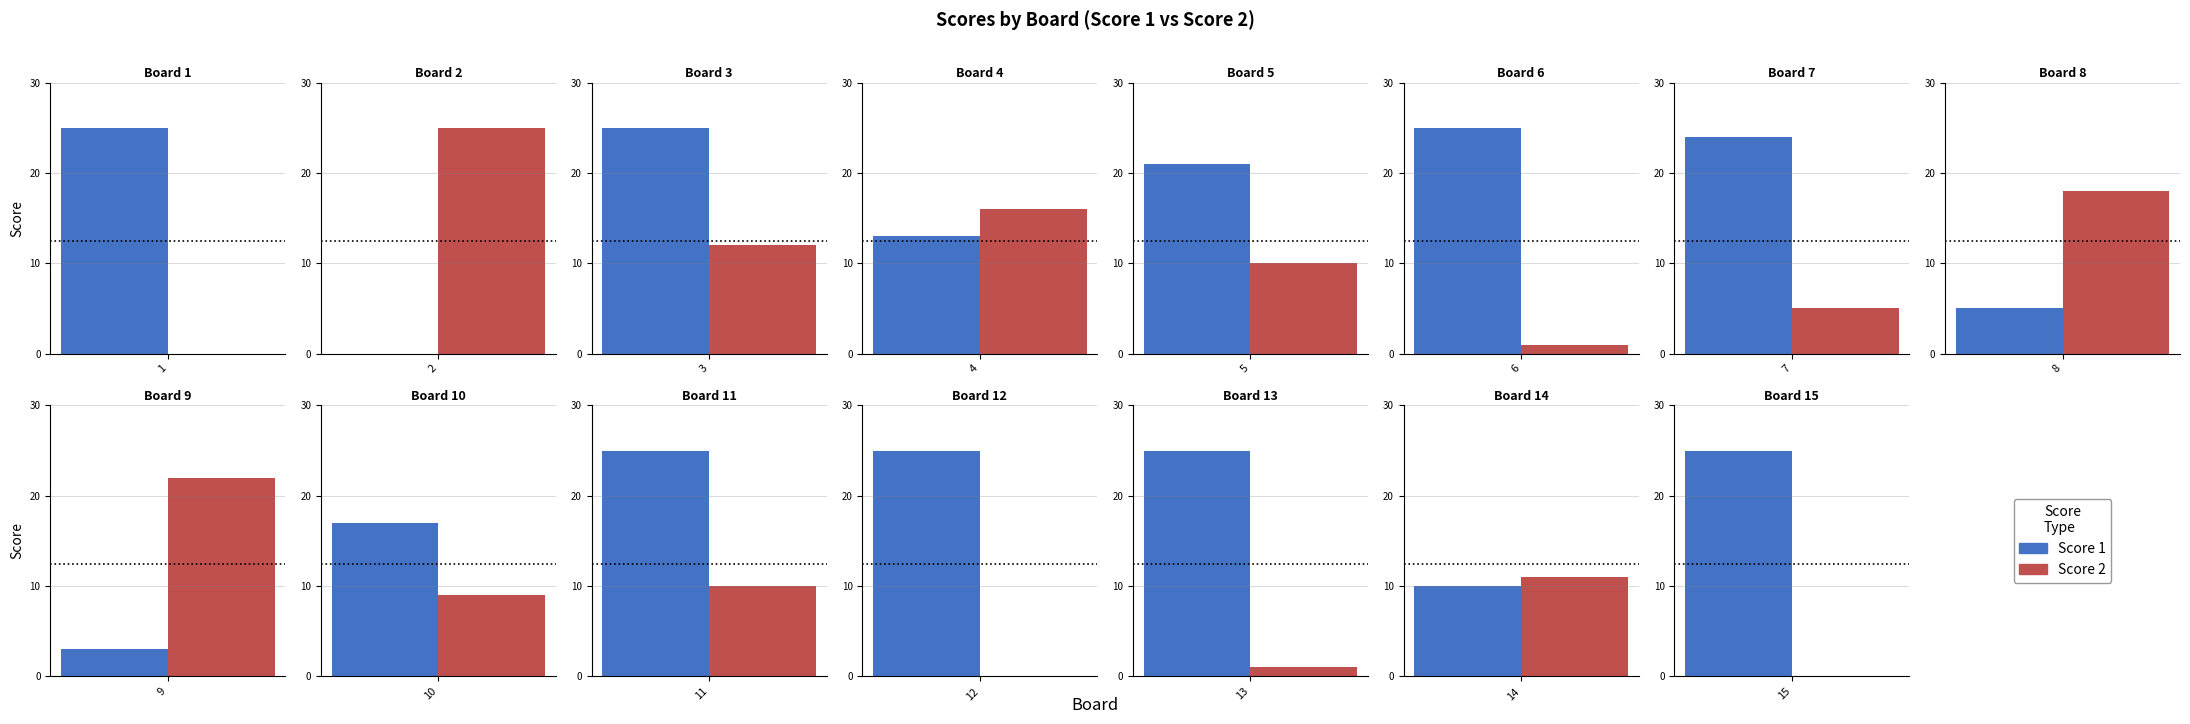

What is the sum of all Score 2 values?

140